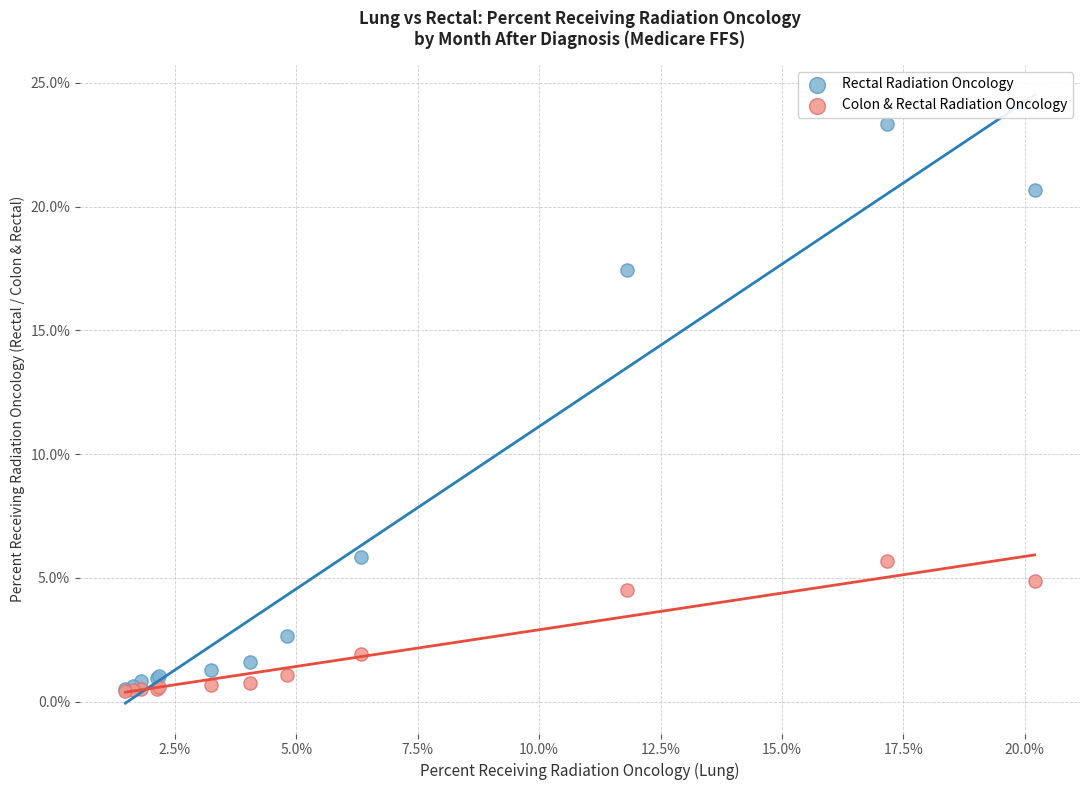

Which series contains the highest Y value?

Rectal Radiation Oncology